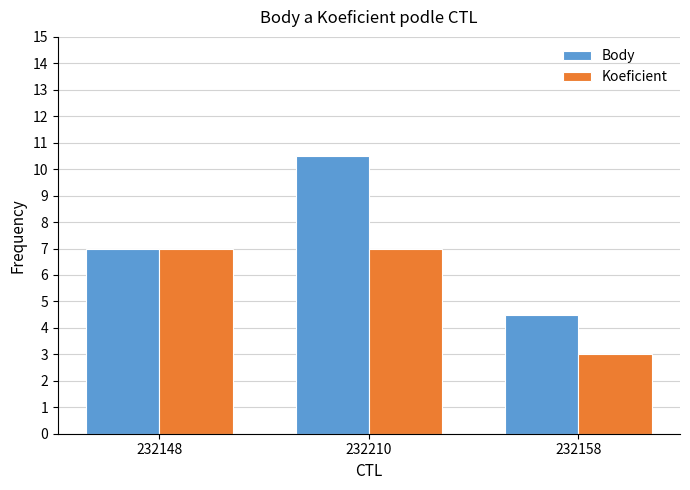

What is the difference between the highest and lowest values at 232210?

3.5